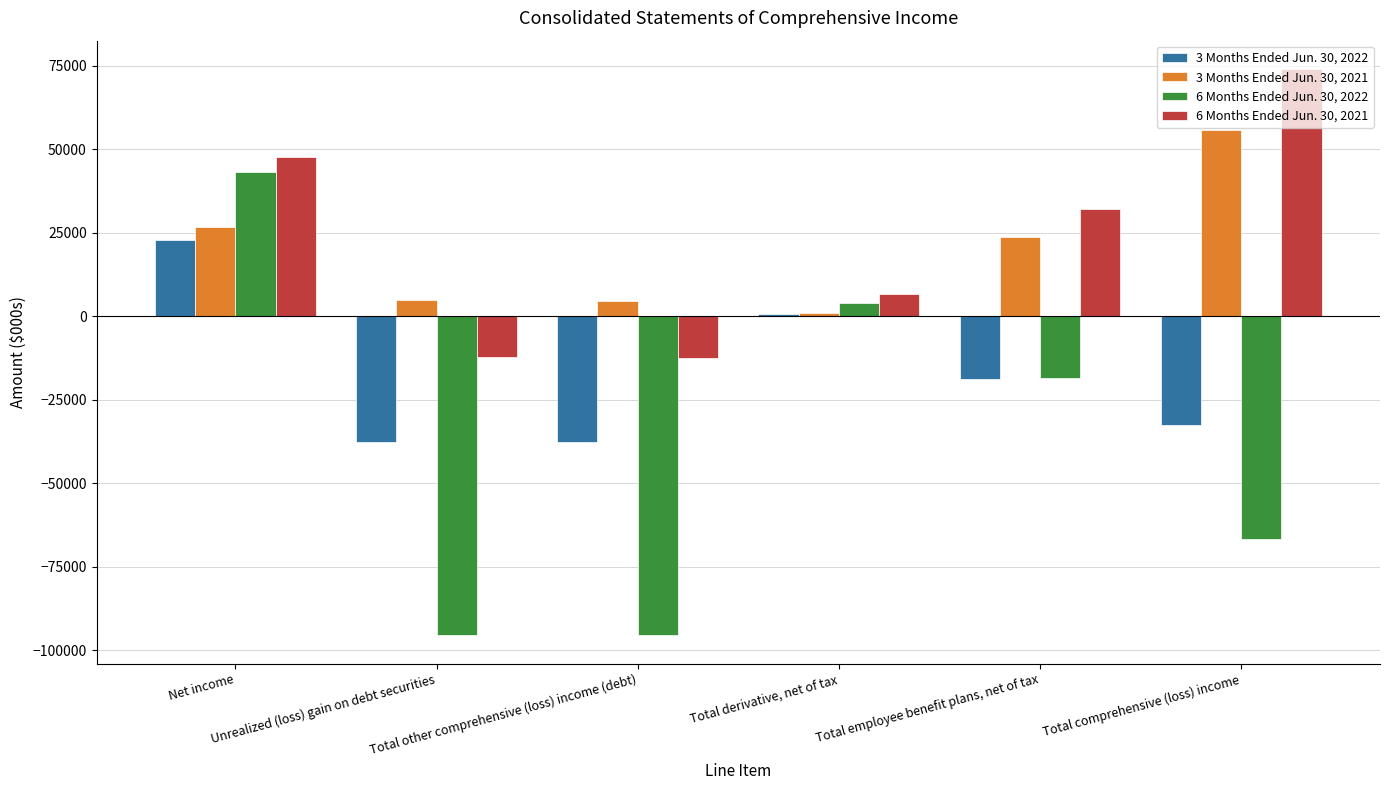

What is the value of the 3 Months Ended Jun. 30, 2022 bar at the 5th from the left?

-18791